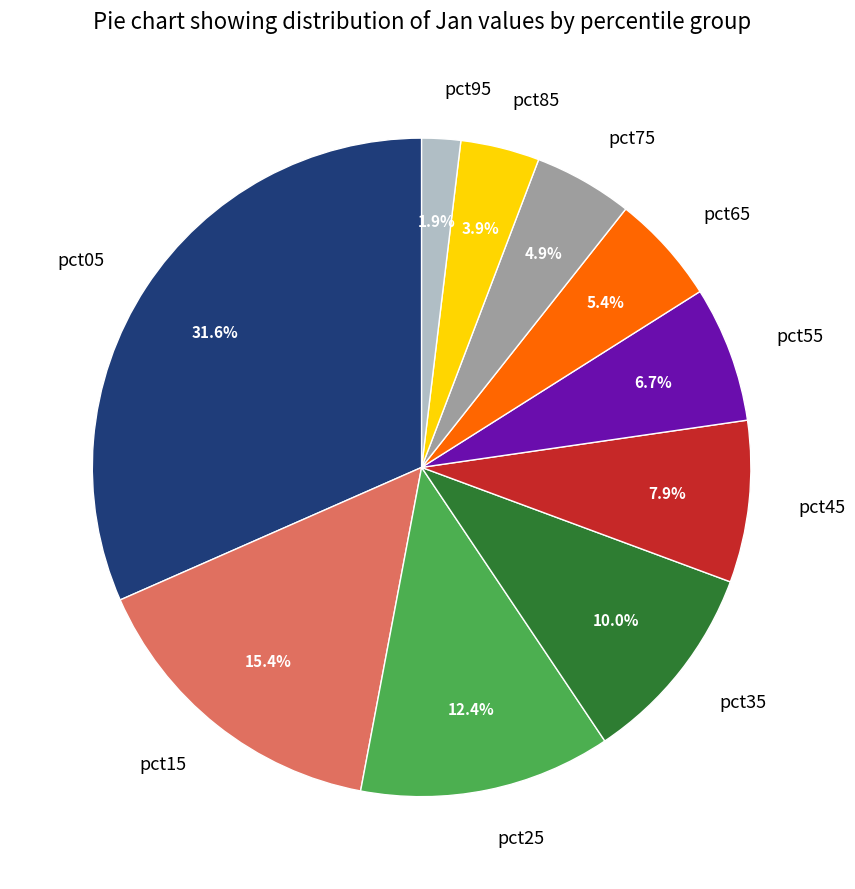

Count the number of slices in the pie.

10